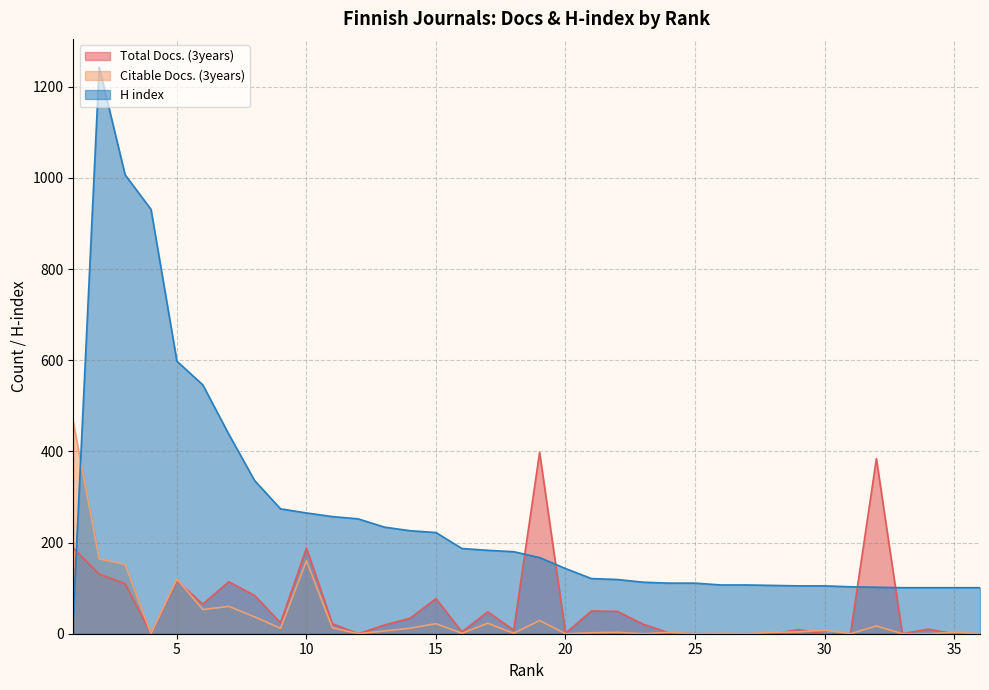

At how many categories does at least one series exceed 254?

13